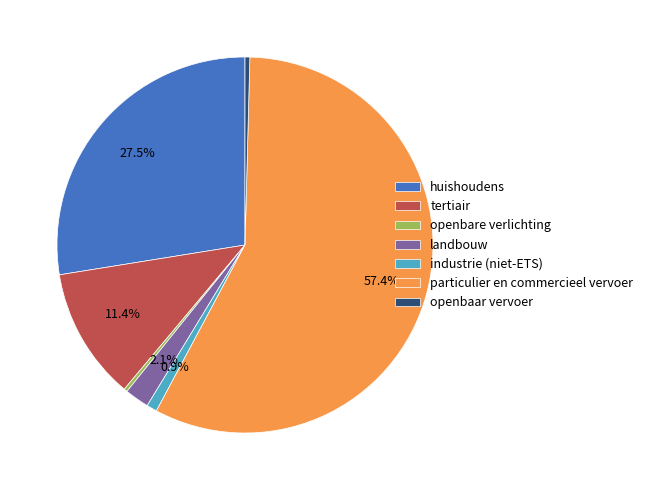

What percentage do huishoudens and industrie (niet-ETS) together represent?

28.4%